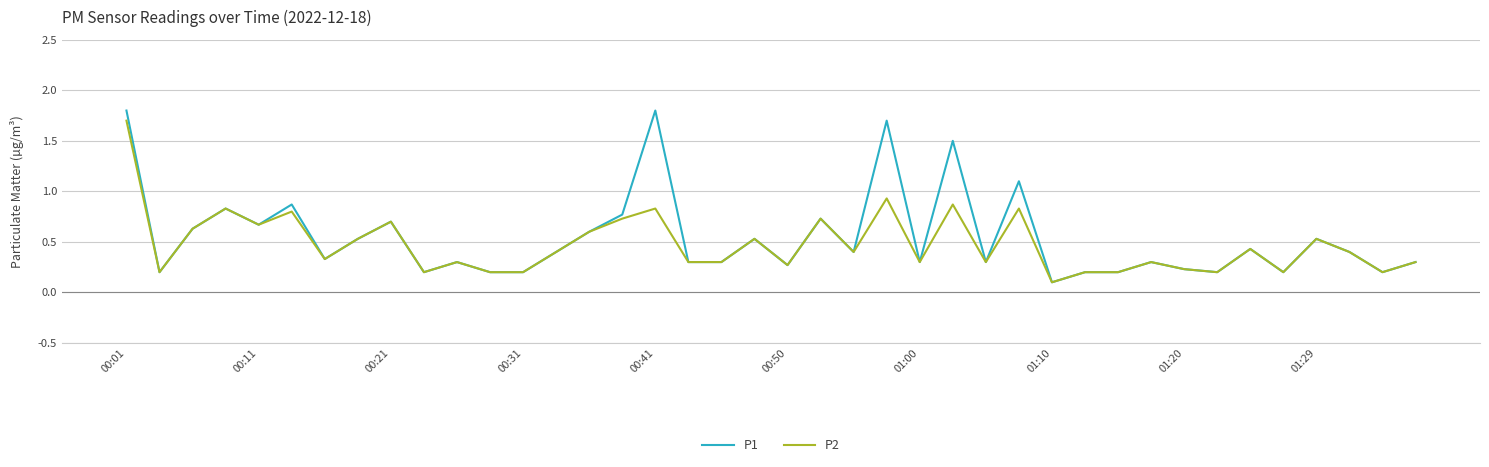

What is the greatest value displayed?

1.8